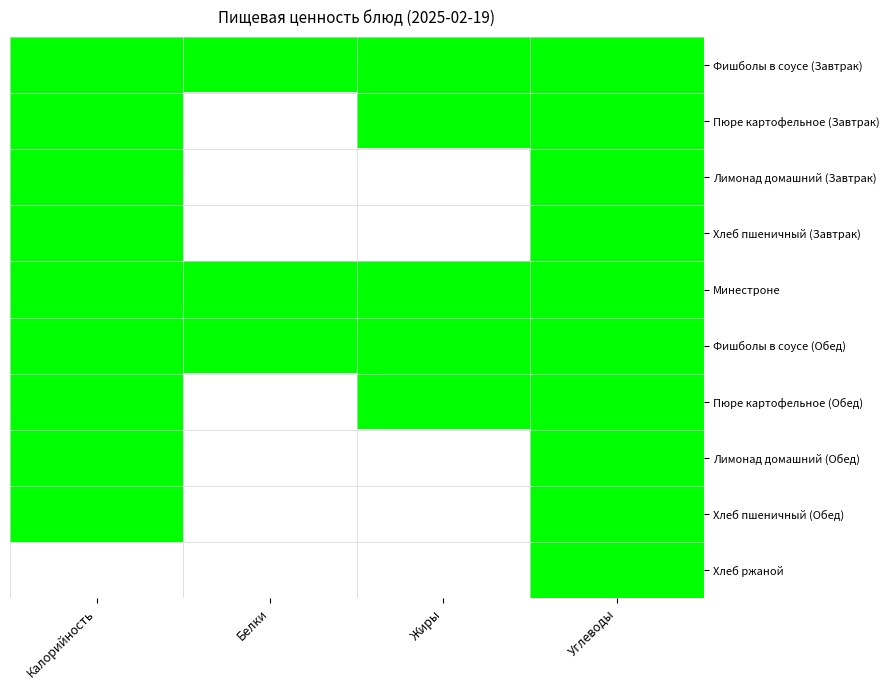

Which series has the largest range (max minus min)?

Пюре картофельное (Завтрак)